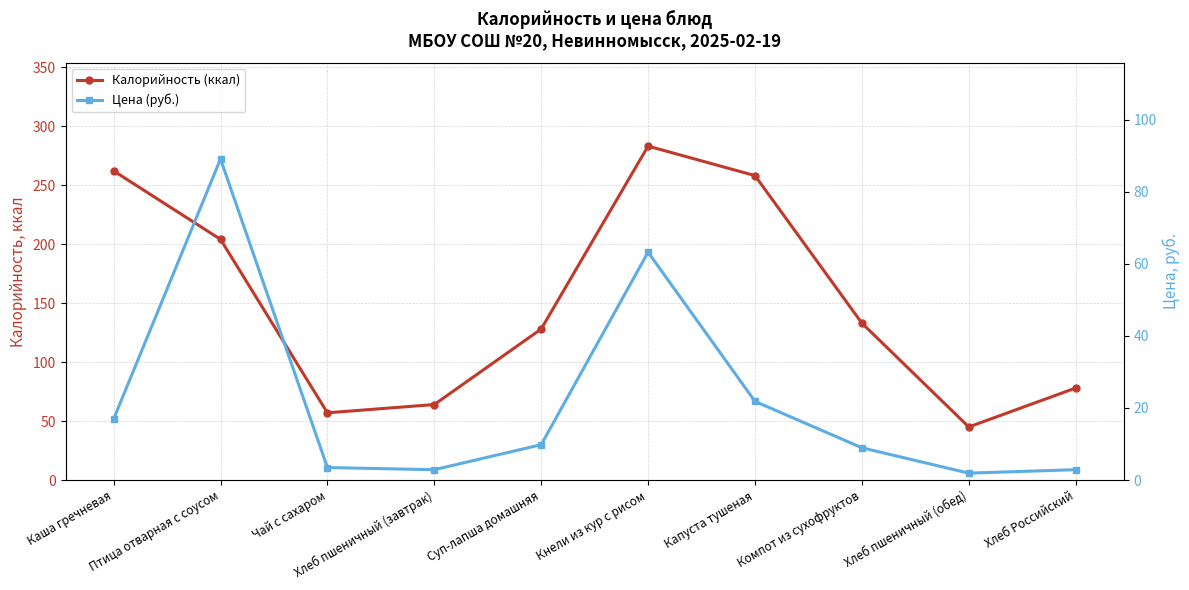

In Цена (руб.), how many points are lower than both neighbors (excluding endpoints)?

2